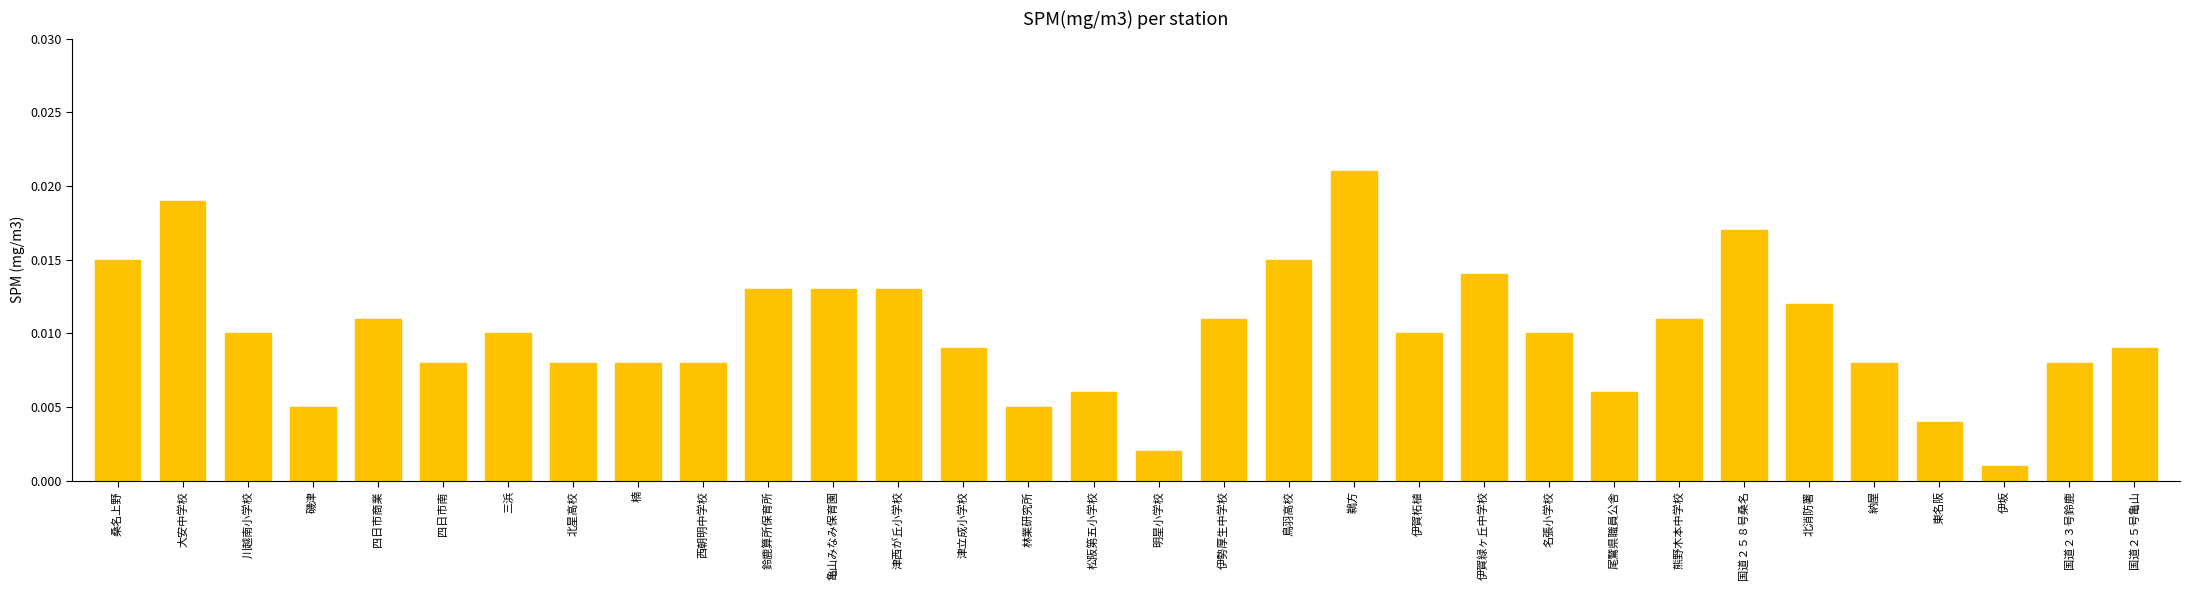

Where is the data nearest to the value 0?

伊坂